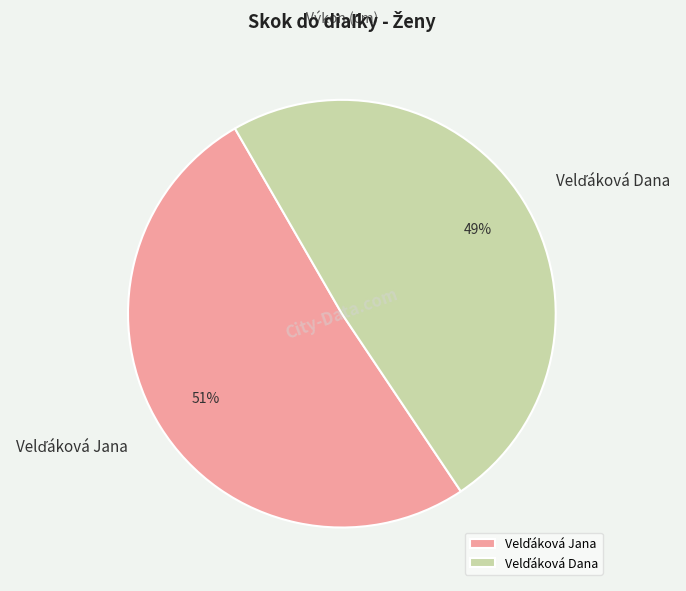

Is there any slice that represents more than half of the pie?

Yes